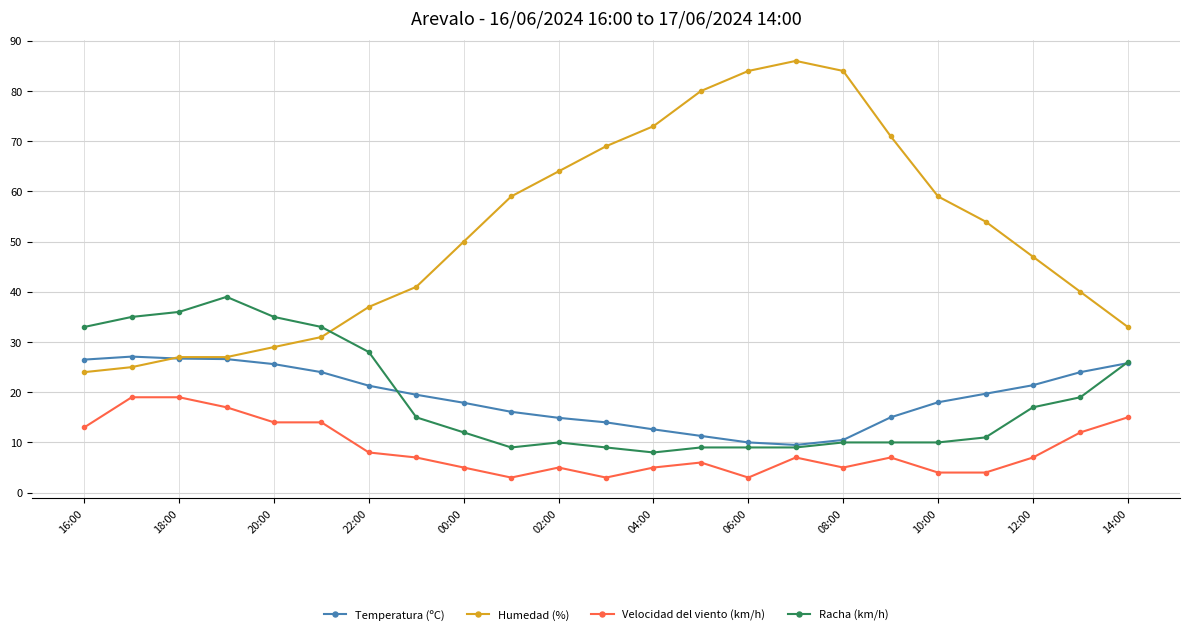

True or false: Velocidad del viento (km/h) and Humedad (%) cross at least once.

False